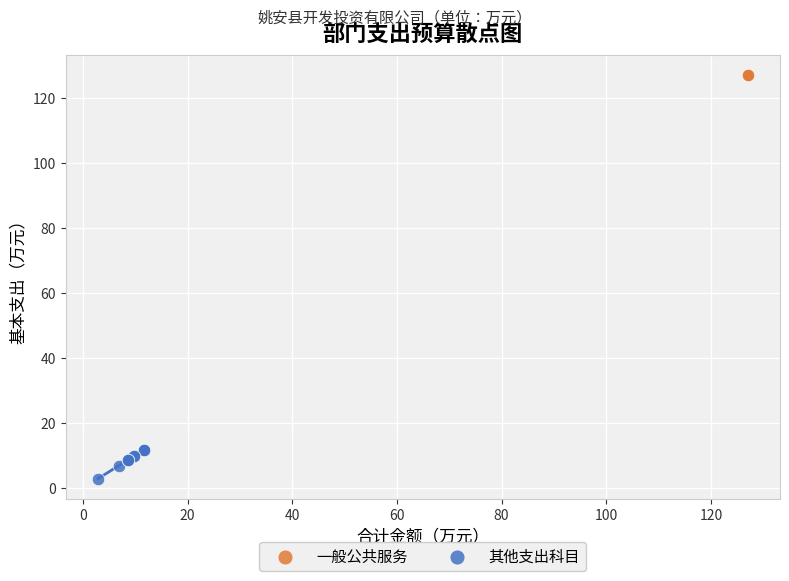

What are all the series names shown in the legend?

一般公共服务, 其他支出科目